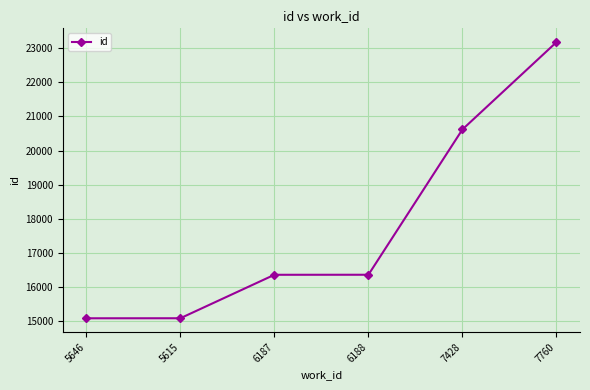

Approximately how many times larger is the value at 5646 compared to 6188?

0.9